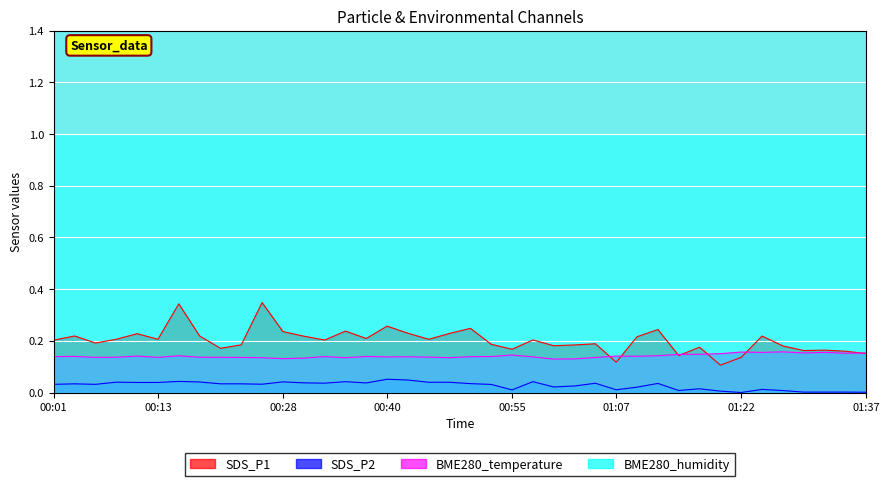

What is the spread (max minus min) of values at 00:11?

0.2